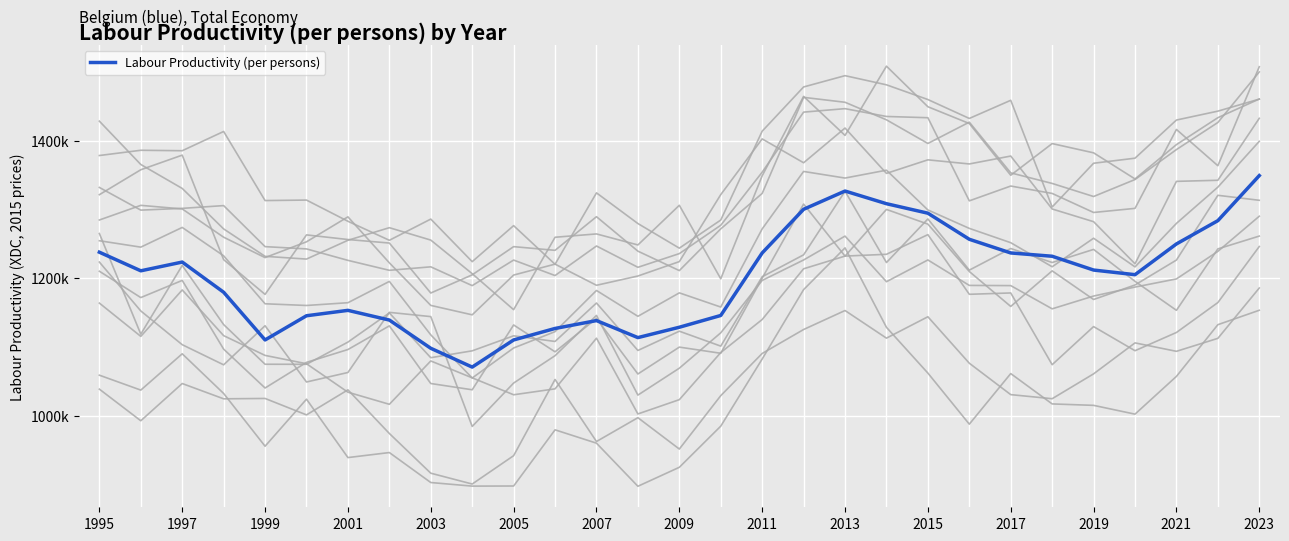

What is the sum of all values?

34829671.7